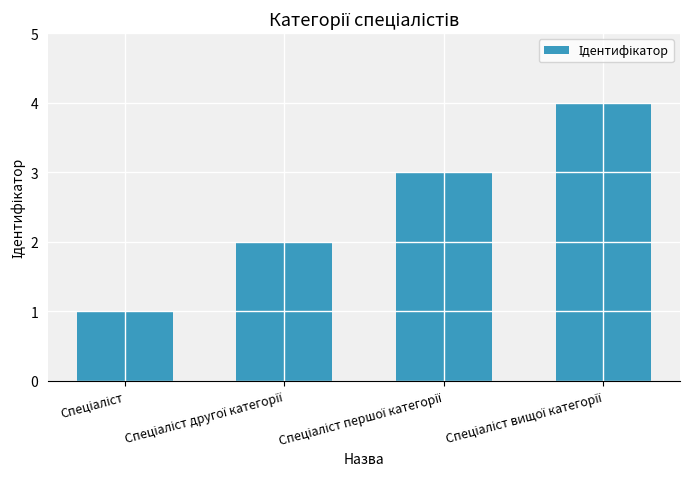

What is the greatest value displayed?

4